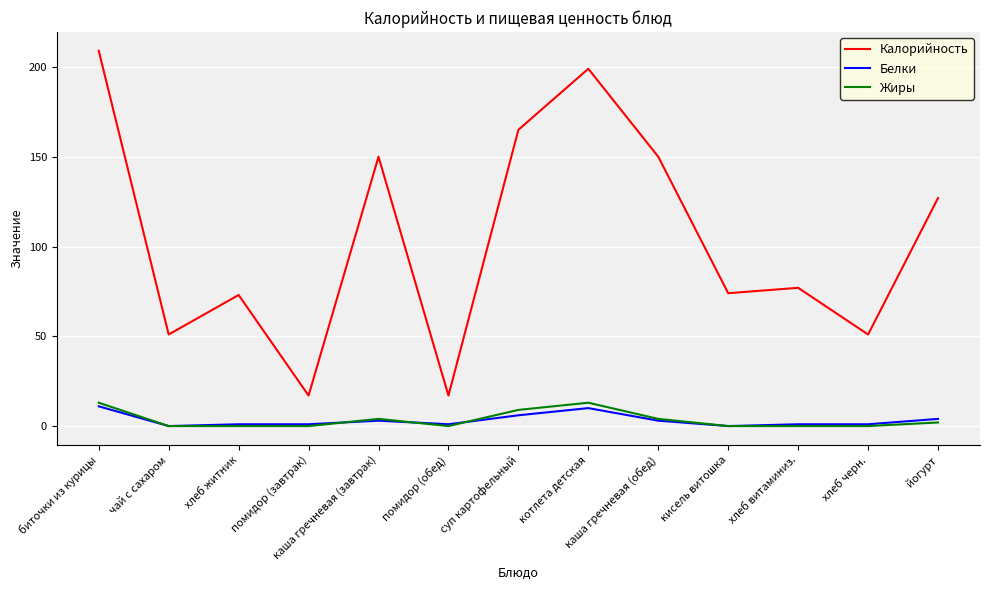

Which category has the highest value in the Калорийность series?

биточки из курицы